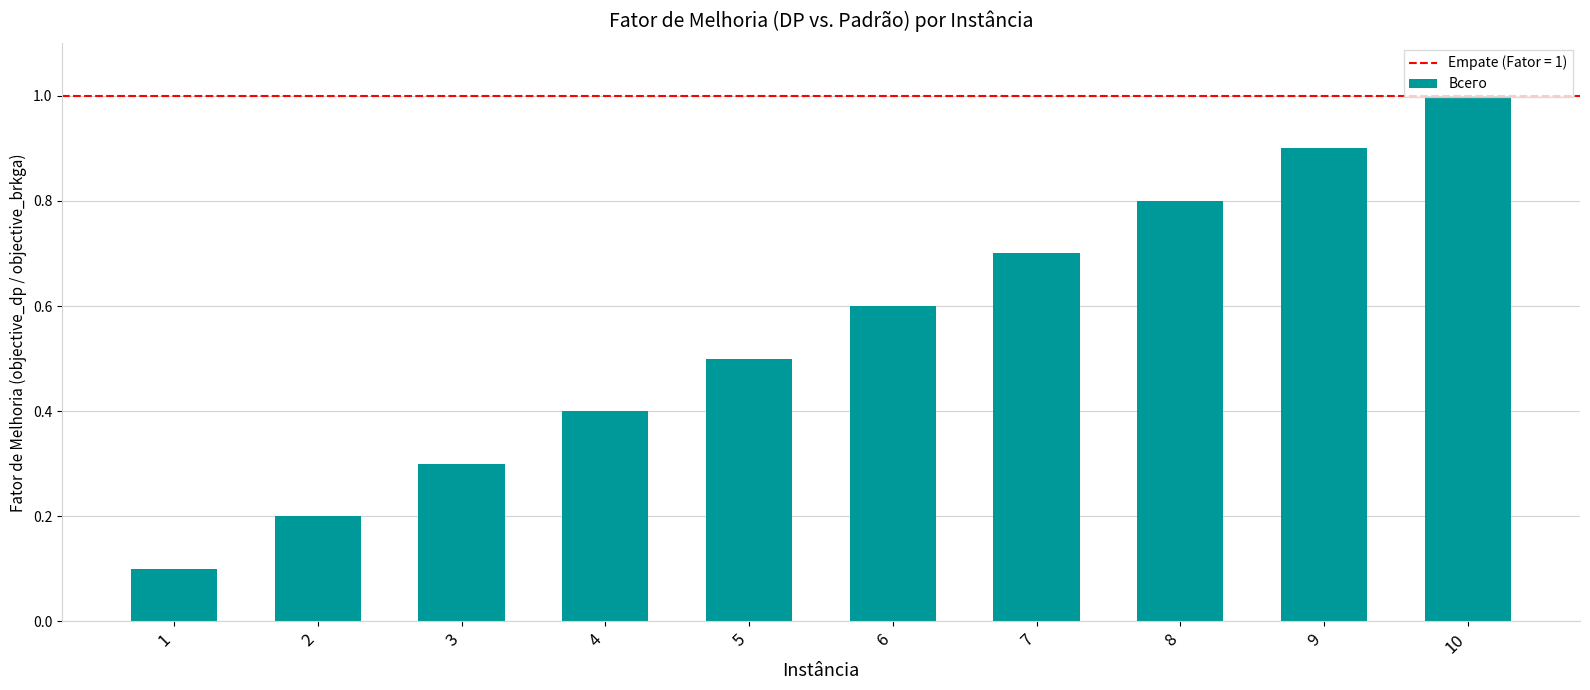

Are the bars grouped side by side (vs. stacked)?

No